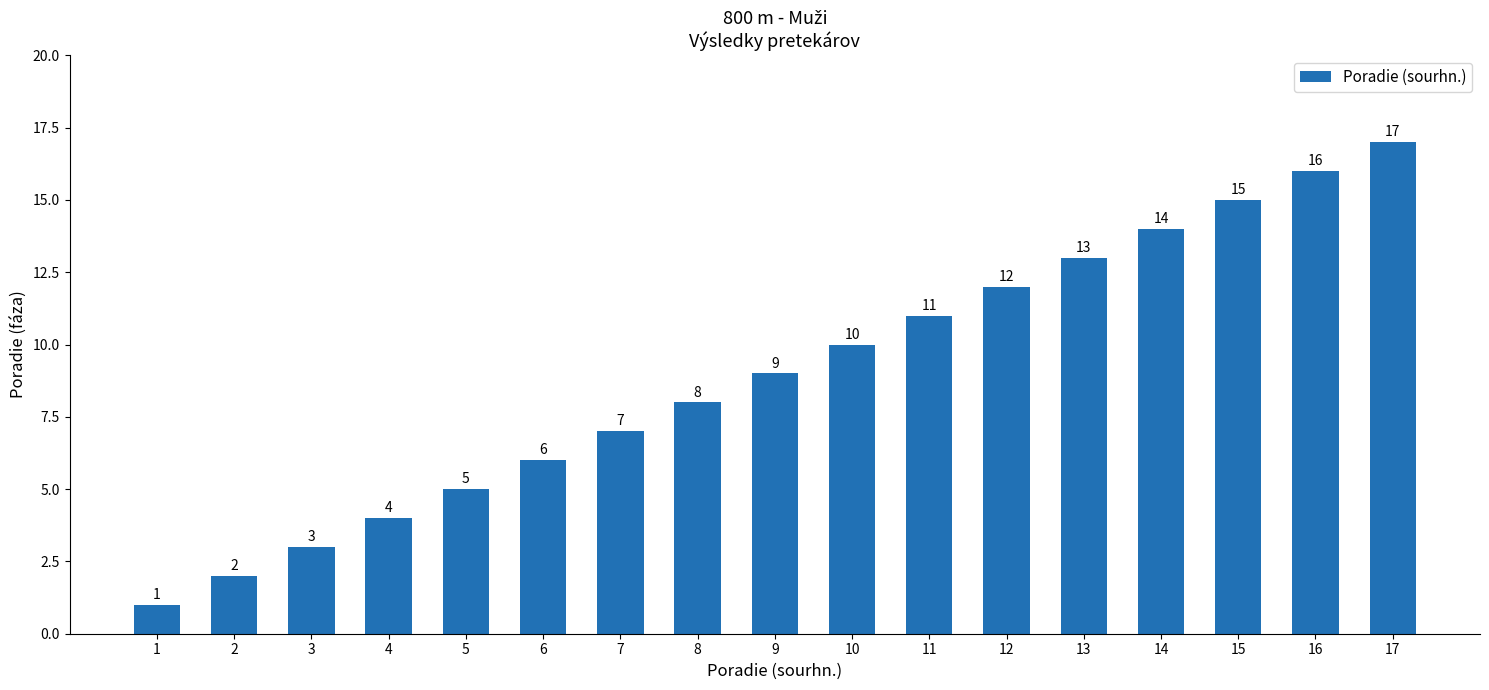

Reading left to right, list all the values displayed in this chart.

1	2	3	4	5	6	7	8	9	10	11	12	13	14	15	16	17